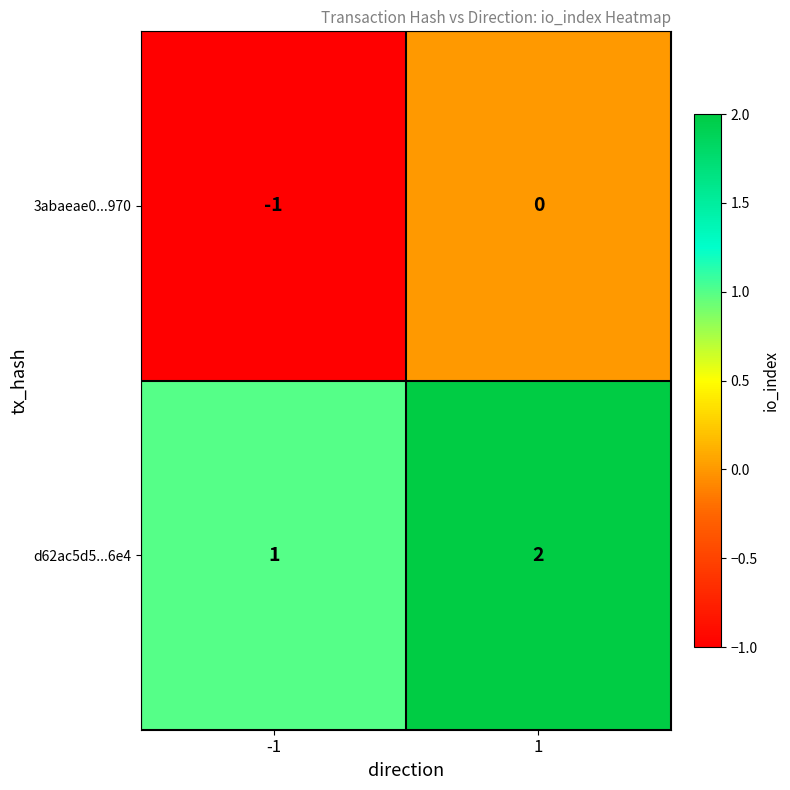

At which category is the sum across all series the highest?

1